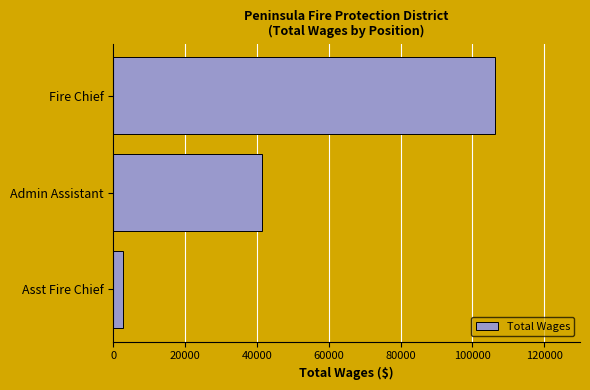

Between Fire Chief and Asst Fire Chief, which is larger?

Fire Chief